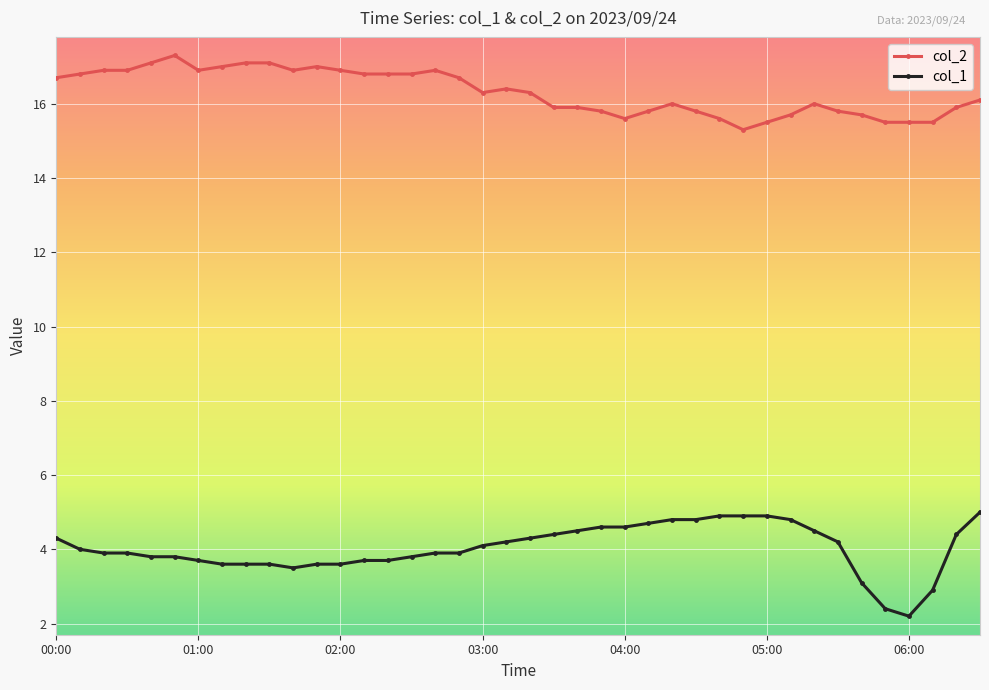

What is the smallest value displayed?

2.2